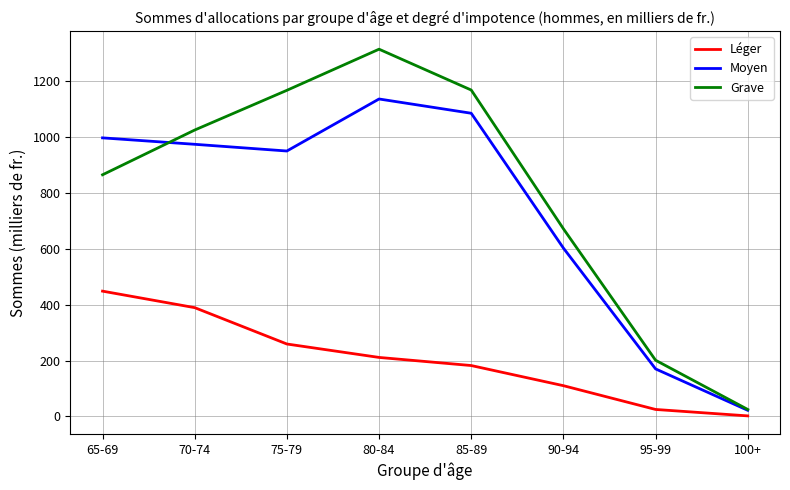

Which series has the largest total across all categories?

Grave